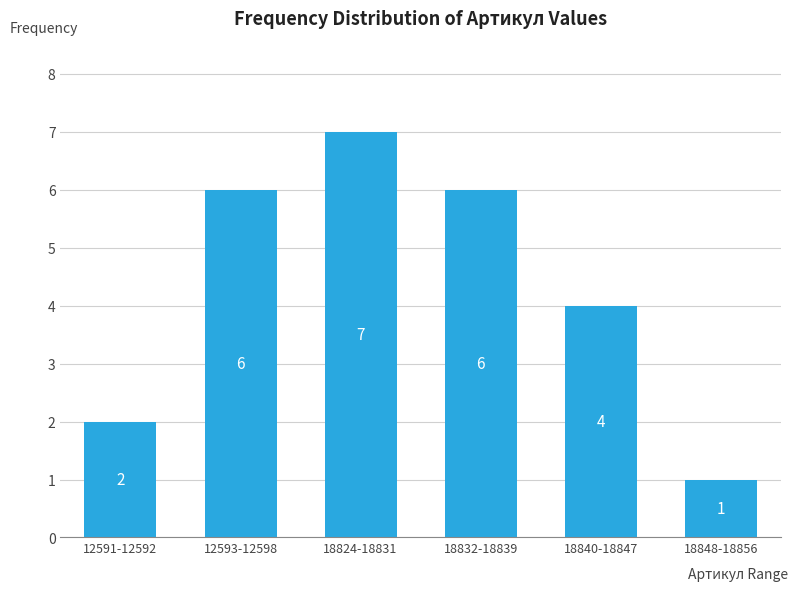

Reading left to right, transcribe all the data shown in this chart.

12591-12592=2	12593-12598=6	18824-18831=7	18832-18839=6	18840-18847=4	18848-18856=1